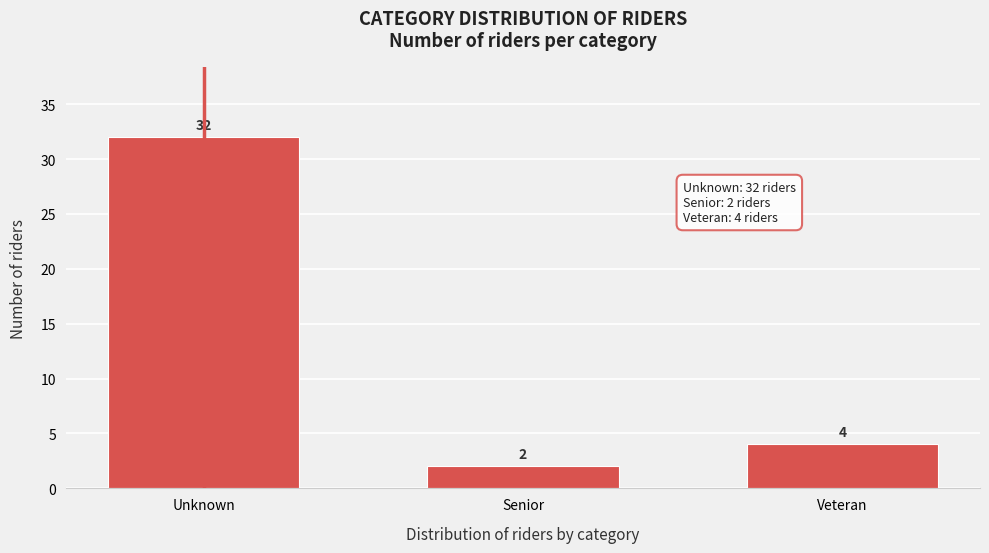

Reading left to right, what are all the values shown in this chart?

Unknown=32	Senior=2	Veteran=4